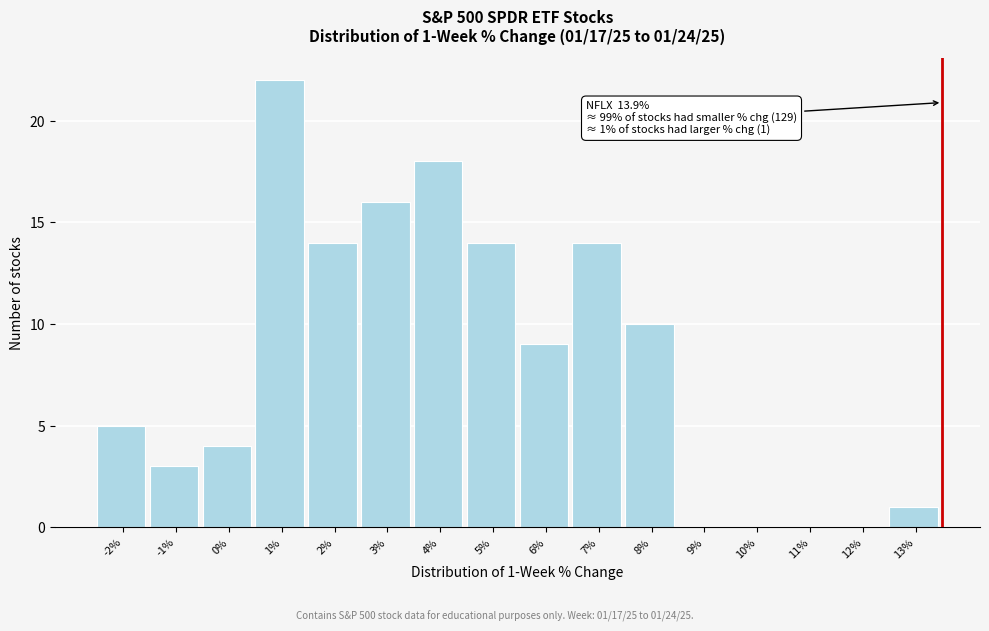

Reading left to right, extract all data points from this chart.

-2%=5	-1%=3	0%=4	1%=22	2%=14	3%=16	4%=18	5%=14	6%=9	7%=14	8%=10	9%=0	10%=0	11%=0	12%=0	13%=1